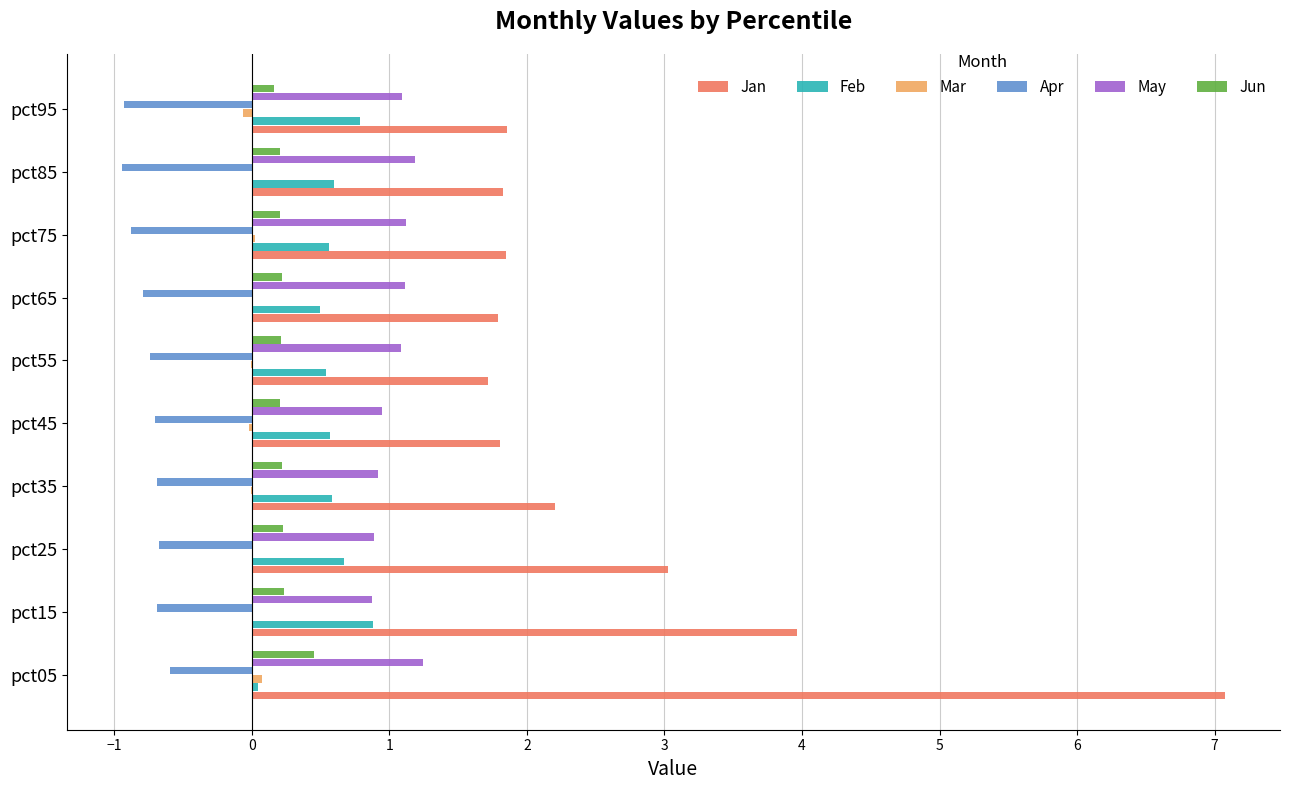

At which category is the sum across all series the highest?

pct05